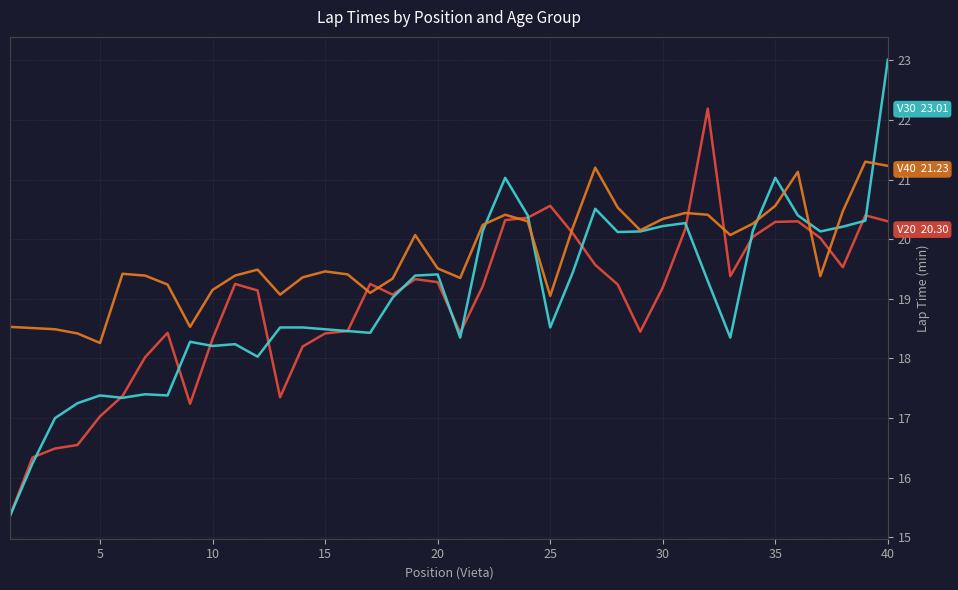

What is the maximum value shown in the chart?

23.0